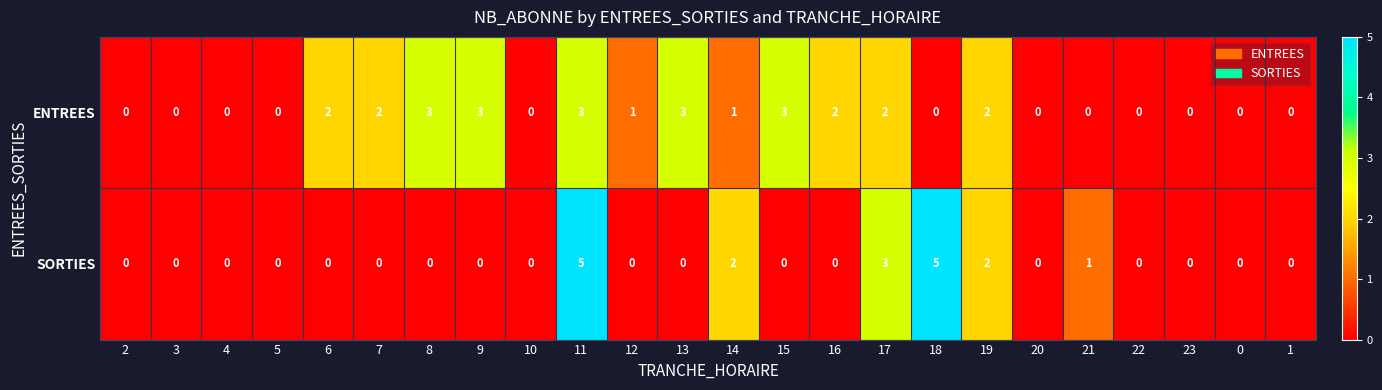

What is the maximum value shown in the chart?

5